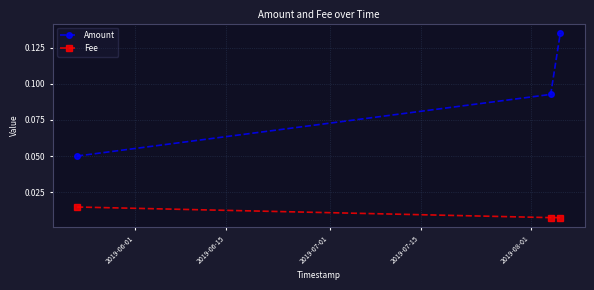

How many Amount values are between 0 and 1?

3